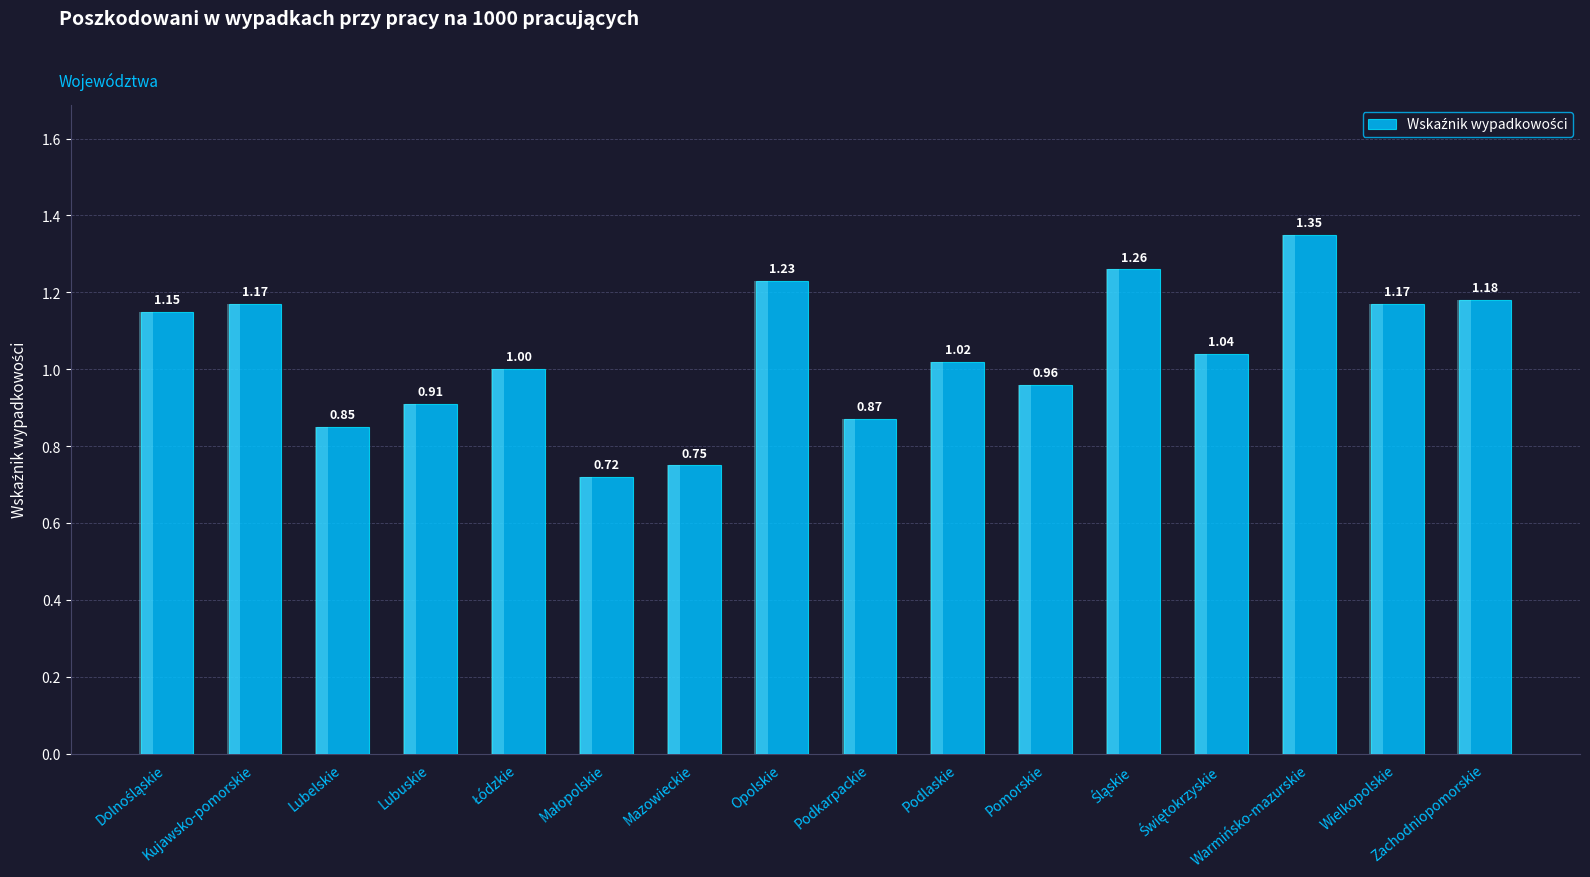

List the labels in order of value, largest first.

Warmińsko-mazurskie, Śląskie, Opolskie, Zachodniopomorskie, Kujawsko-pomorskie, Wielkopolskie, Dolnośląskie, Świętokrzyskie, Podlaskie, Łódzkie, Pomorskie, Lubuskie, Podkarpackie, Lubelskie, Mazowieckie, Małopolskie